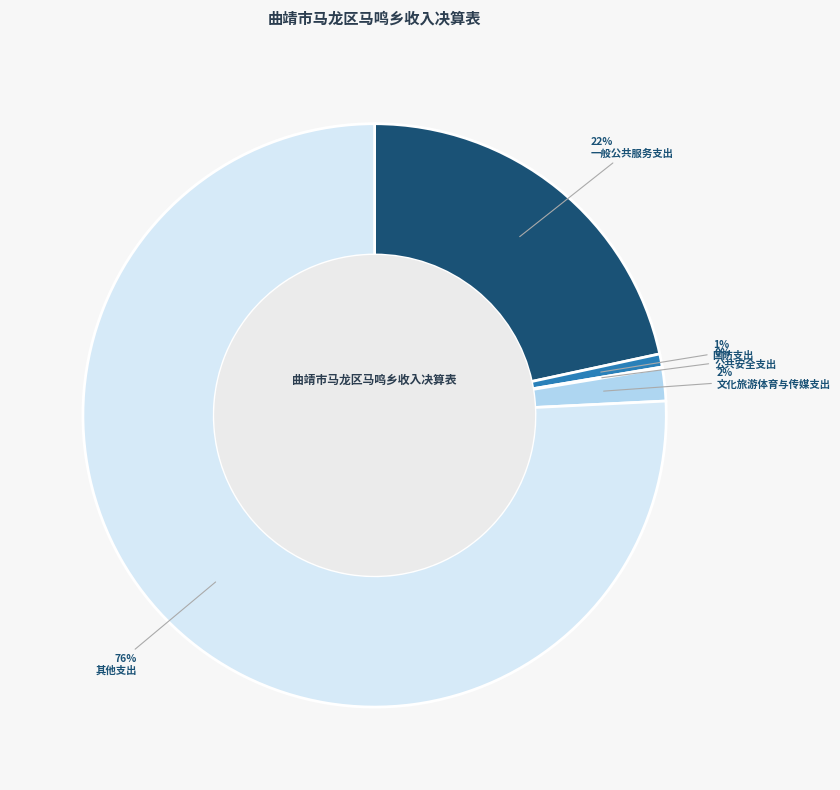

Which has a higher value, 国防支出 or 一般公共服务支出?

一般公共服务支出